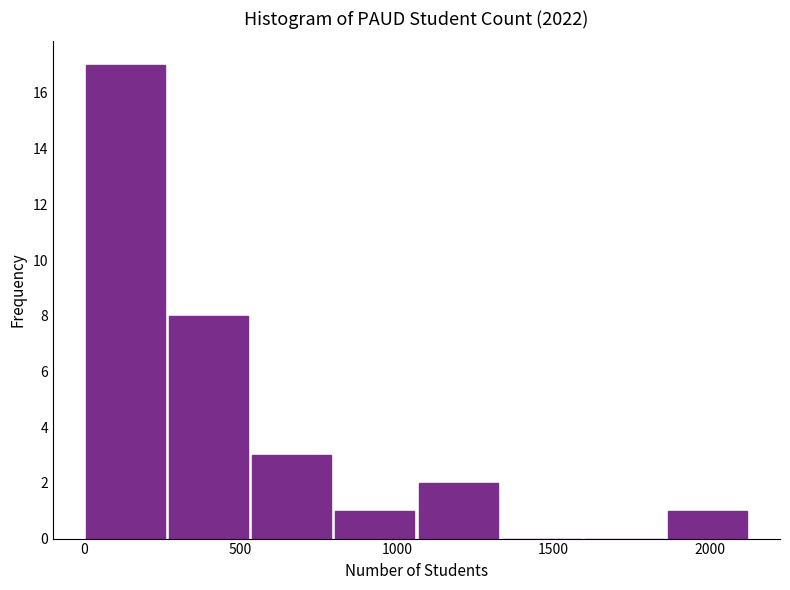

Reading left to right, list every bar in this chart as the range it spans on the x-axis followed by its height. Neither the bar edges nor the heights are printed on the chart, so give them approximately, as read against the axes.

0 to 250: 17
250 to 550: 8
550 to 800: 3
800 to 1050: 1
1050 to 1350: 2
1350 to 1600: 0
1600 to 1850: 0
1850 to 2150: 1